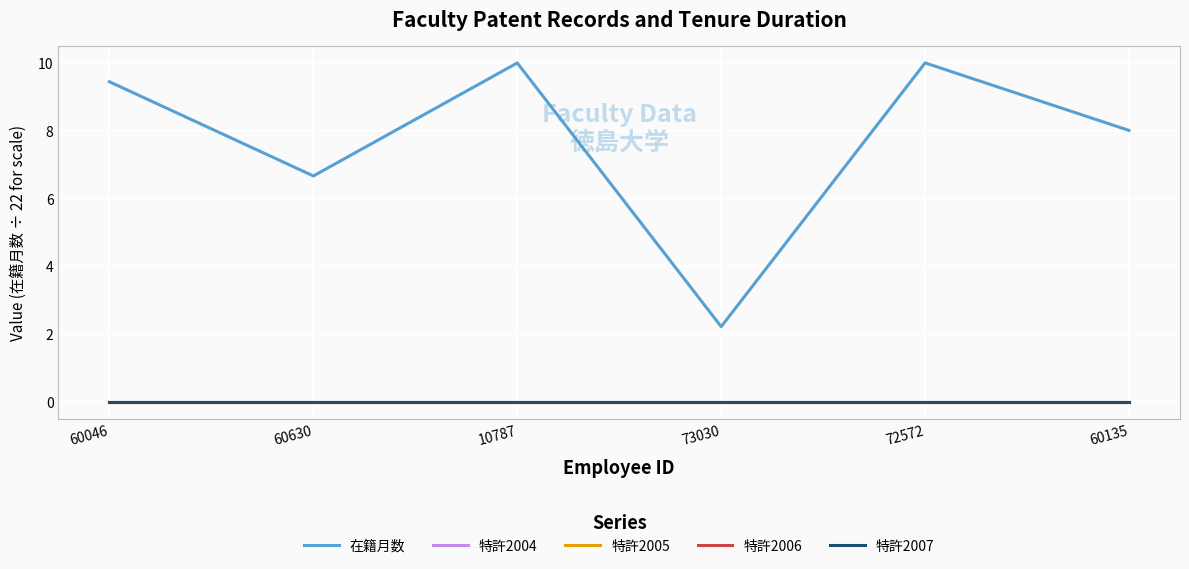

List the labels in order of 特許2004 value, smallest first.

60046, 60630, 10787, 73030, 72572, 60135